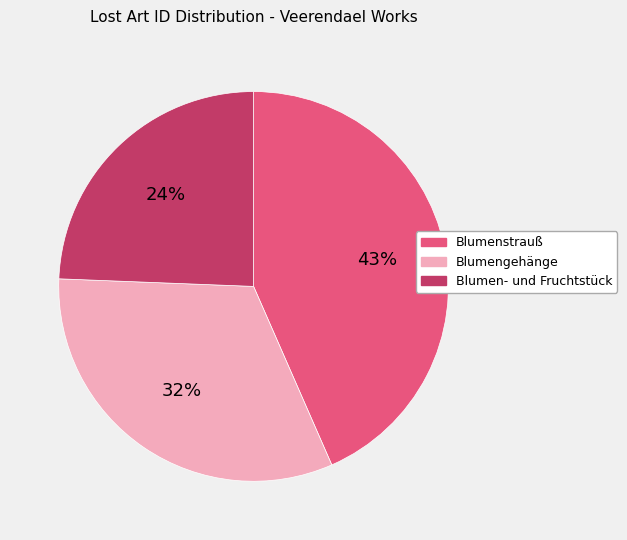

To the nearest percent, what is the difference between the largest and smallest slice percentages?

19%